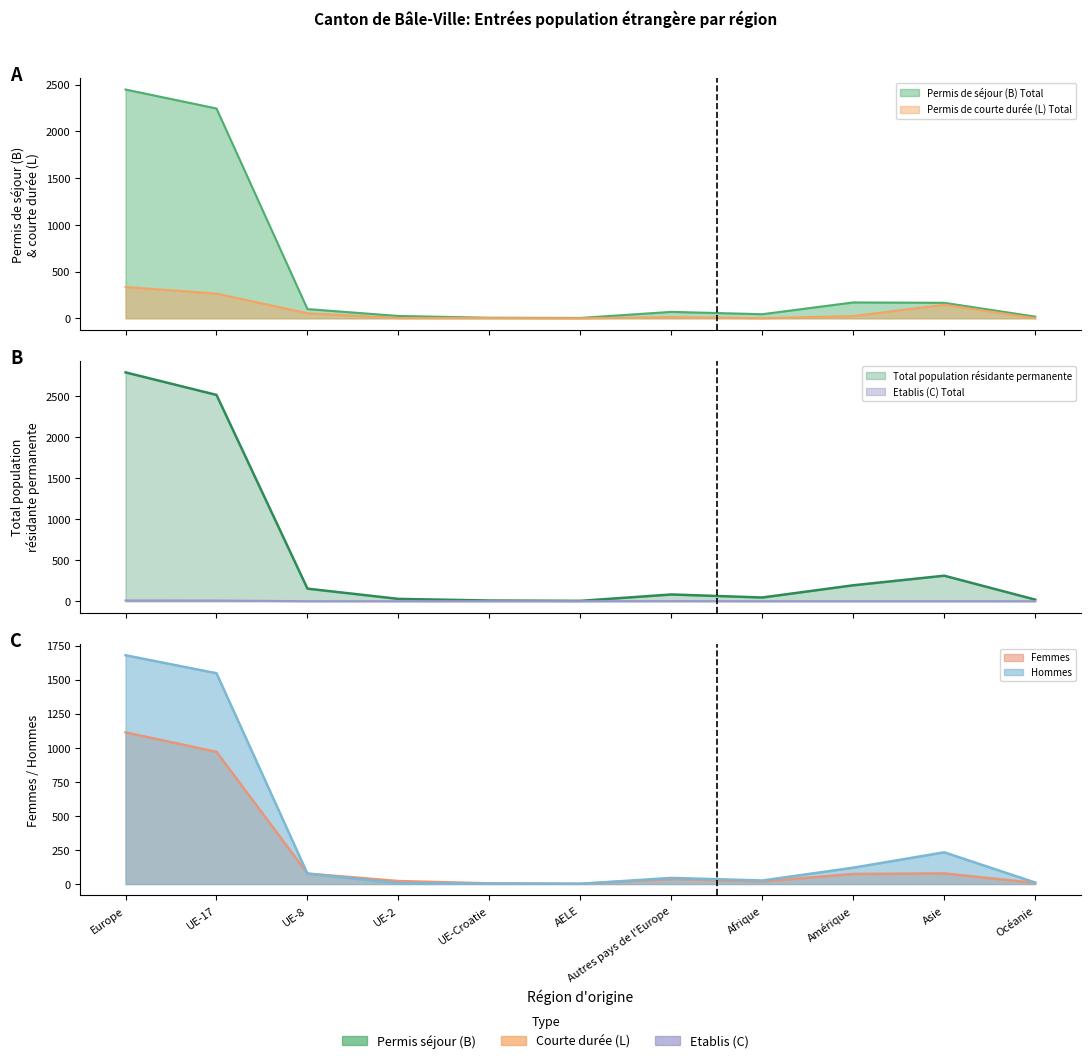

Reading right to left, extract all data points from this chart.

Permis de séjour (B) Total: Océanie=18	Asie=166	Amérique=170	Afrique=44	Autres pays de l'Europe=69	AELE=4	UE-Croatie=6	UE-2=25	UE-8=99	UE-17=2245	Europe=2448
Permis de courte durée (L) Total: Océanie=1	Asie=145	Amérique=24	Afrique=1	Autres pays de l'Europe=12	AELE=0	UE-Croatie=2	UE-2=3	UE-8=54	UE-17=264	Europe=335
Etablis (C) Total: Océanie=0	Asie=0	Amérique=0	Afrique=0	Autres pays de l'Europe=1	AELE=0	UE-Croatie=0	UE-2=0	UE-8=0	UE-17=8	Europe=9
Total population résidante permanente: Océanie=19	Asie=311	Amérique=194	Afrique=45	Autres pays de l'Europe=82	AELE=4	UE-Croatie=8	UE-2=28	UE-8=153	UE-17=2517	Europe=2792
Femmes: Océanie=8	Asie=78	Amérique=74	Afrique=19	Autres pays de l'Europe=37	AELE=2	UE-Croatie=5	UE-2=22	UE-8=77	UE-17=970	Europe=1113
Hommes: Océanie=11	Asie=233	Amérique=120	Afrique=26	Autres pays de l'Europe=45	AELE=2	UE-Croatie=3	UE-2=6	UE-8=76	UE-17=1547	Europe=1679